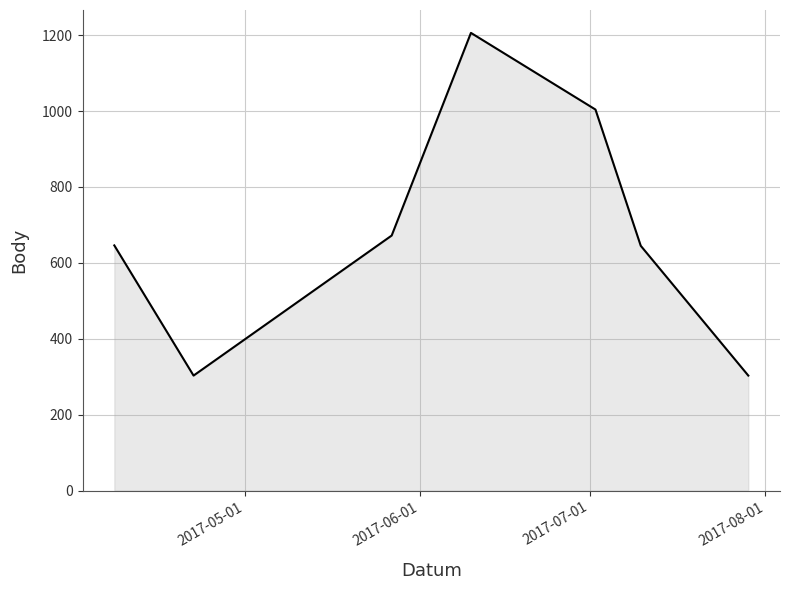

True or false: there are more than 2 points higher than both neighbors.

False